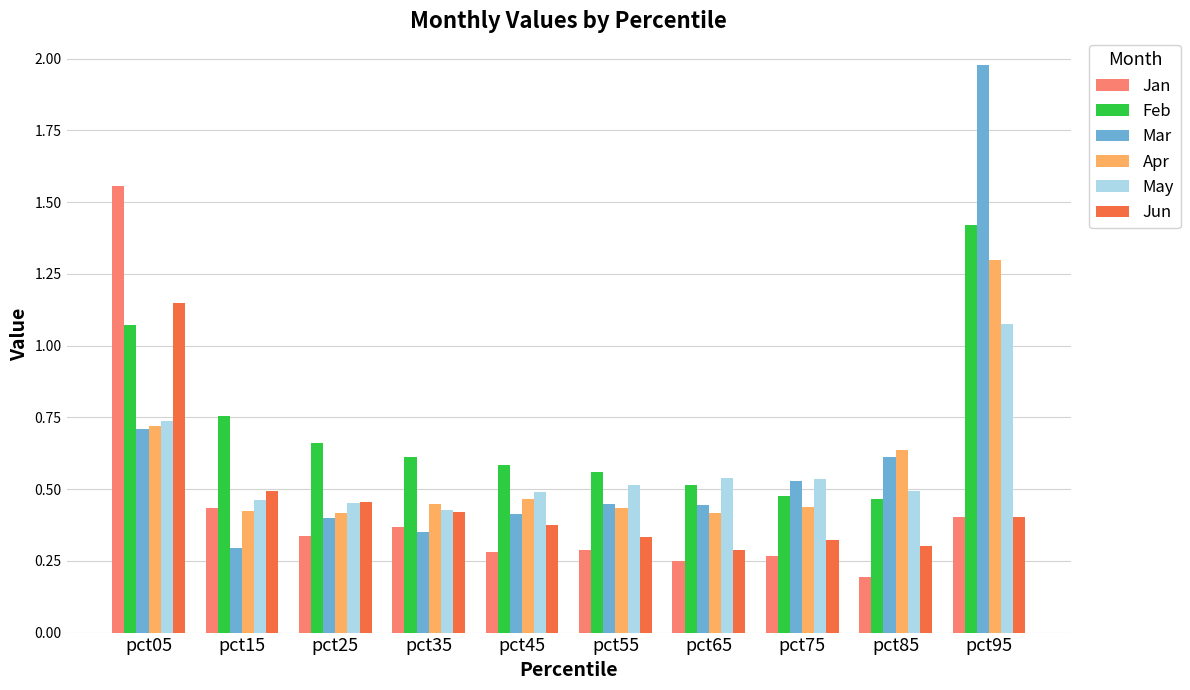

At which category does the chart reach its peak across all series?

pct95